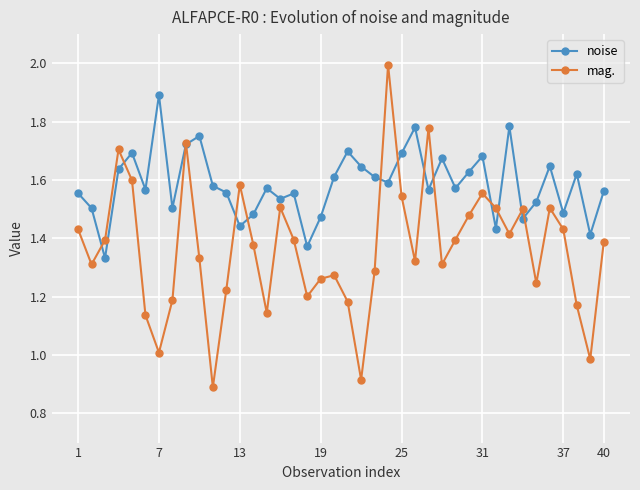

What is the highest value of the noise series?

1.9